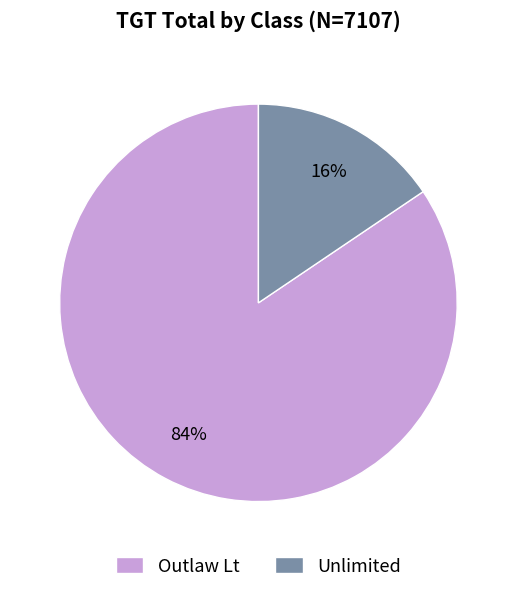

Which has a higher value, Outlaw Lt or Unlimited?

Outlaw Lt